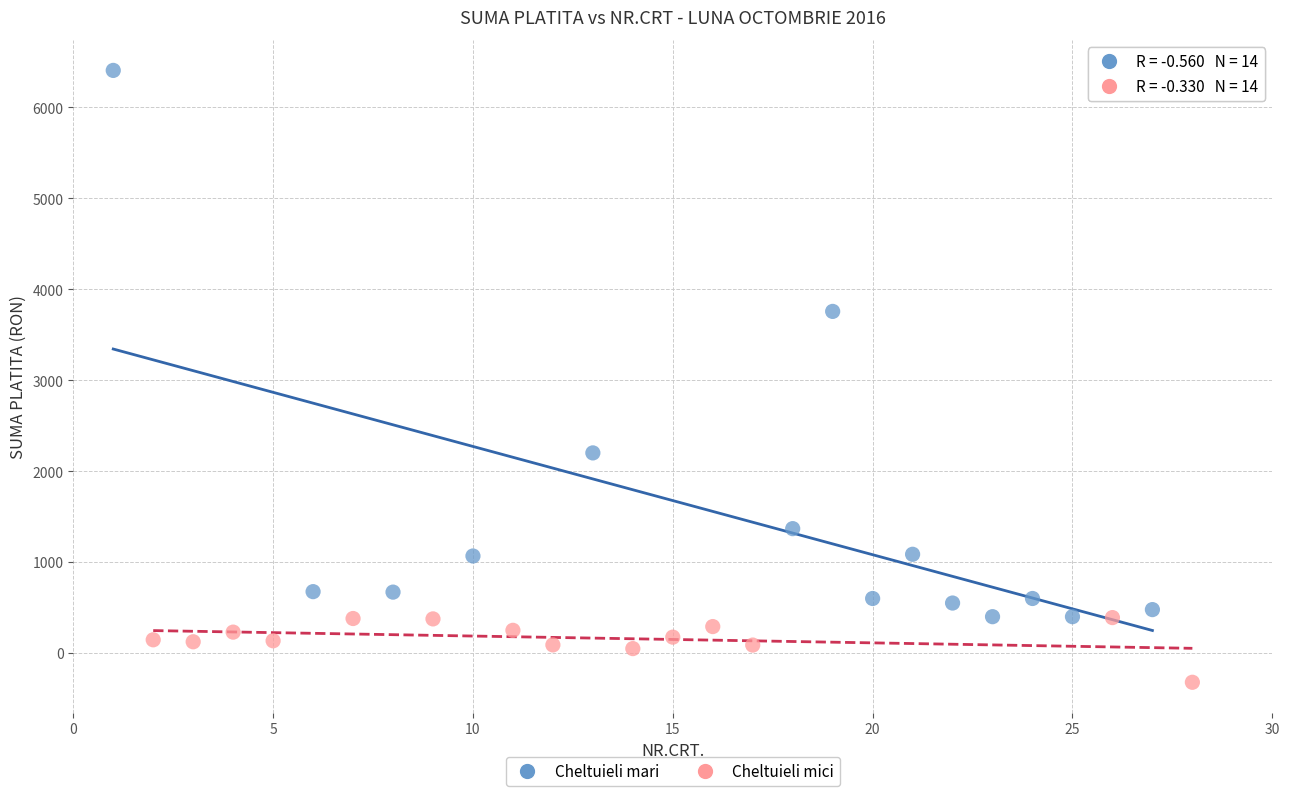

Which series reaches the maximum Y coordinate?

Cheltuieli mari